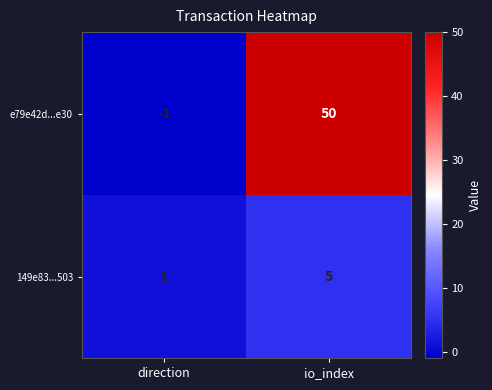

At which category does the chart reach its peak across all series?

io_index